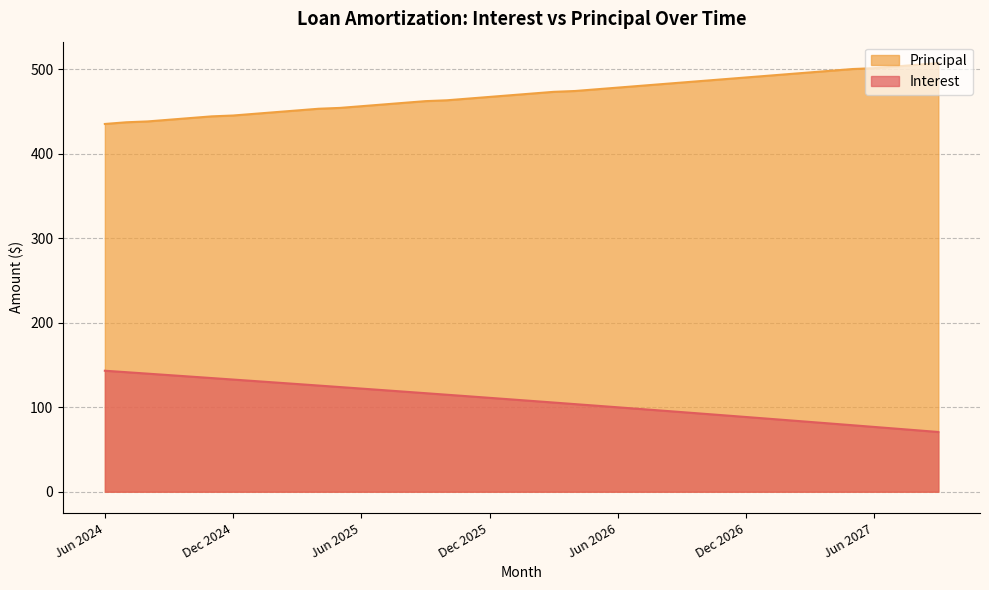

What is the label of the 2nd point from the right?

Aug 2027